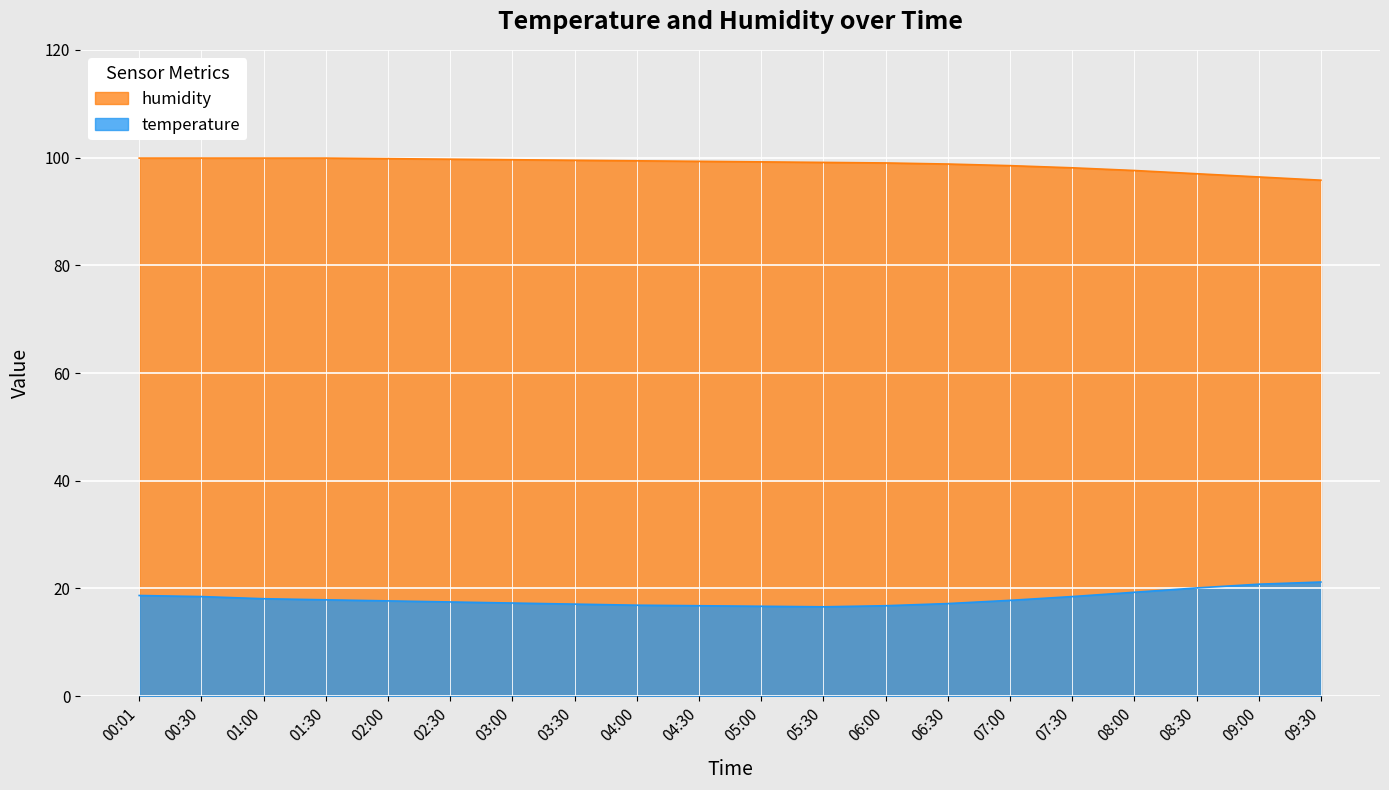

True or false: temperature and humidity intersect in this chart.

False